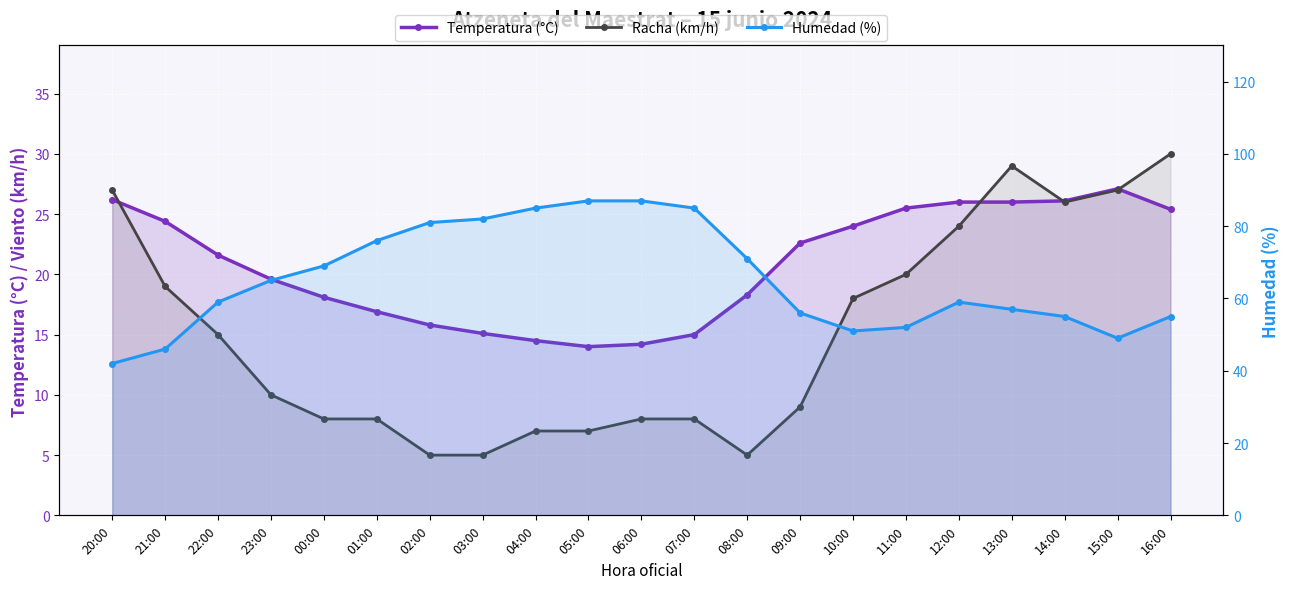

What is the value of the Racha (km/h) point at the 8th from the left?

5.0